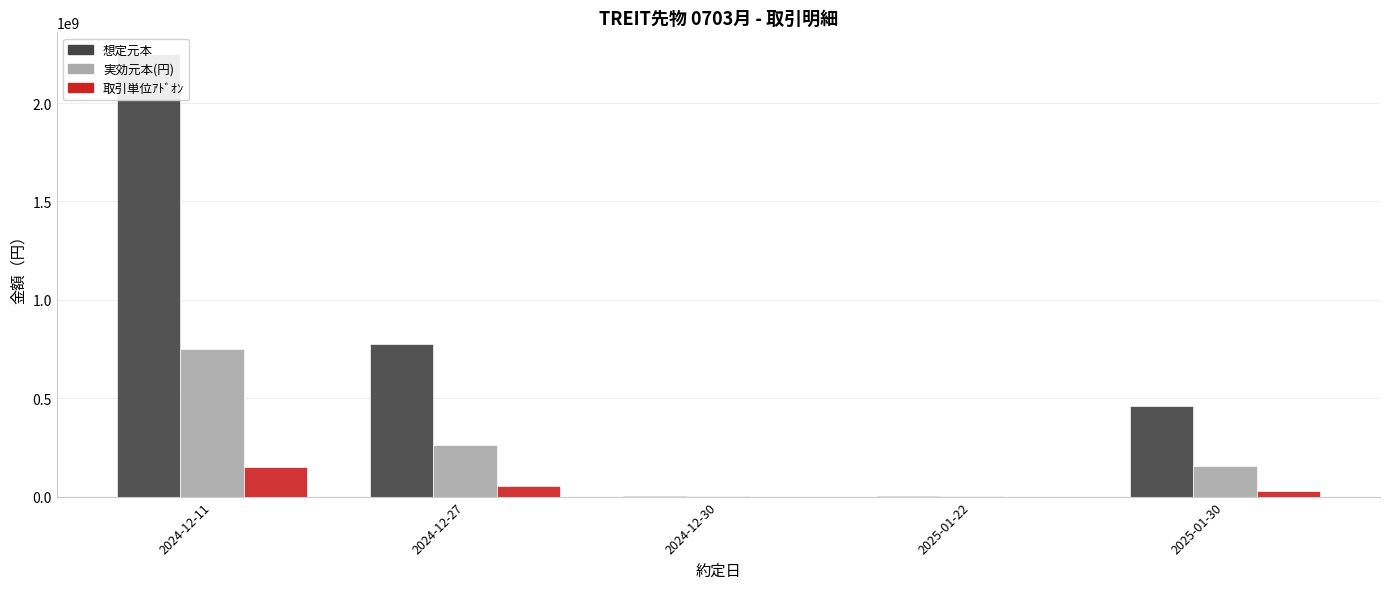

How many data points in 想定元本 are less than 460224000?

2